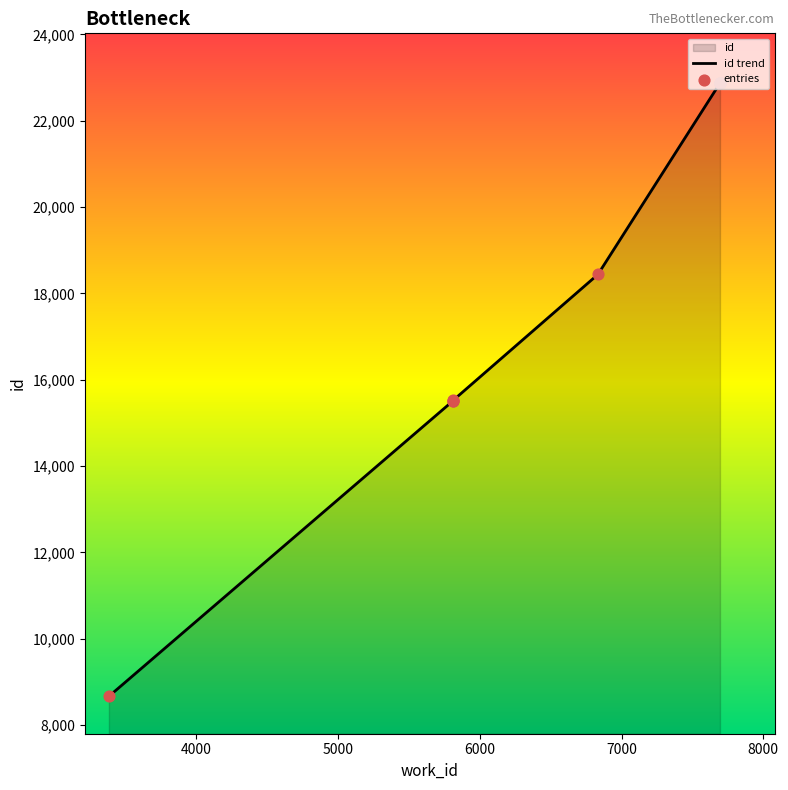

Which series has the largest total across all categories?

id trend